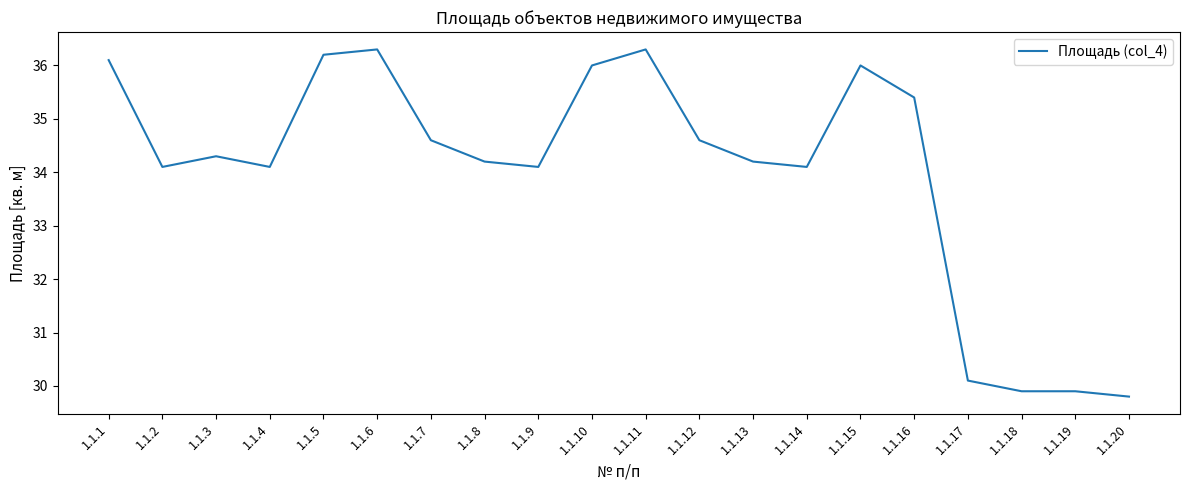

What is the maximum value shown in the chart?

36.3